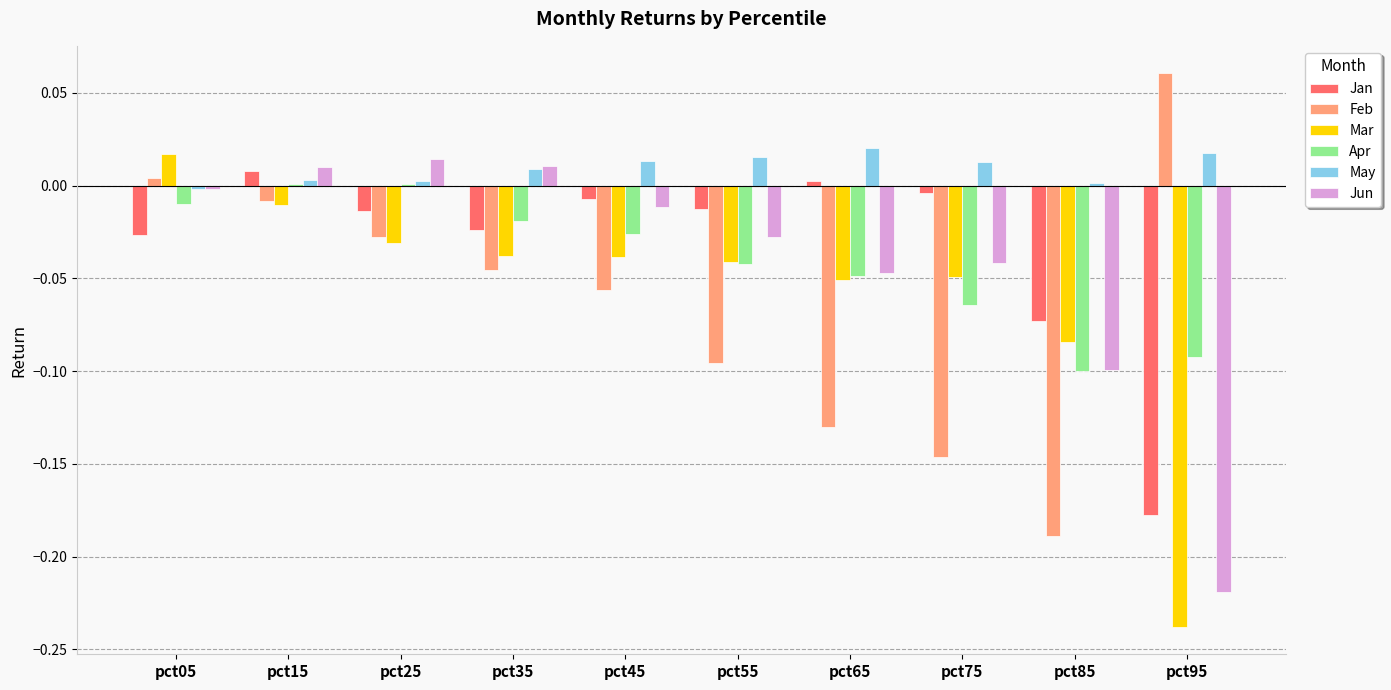

Is it true that Jun equals 0.0 at pct35?

True